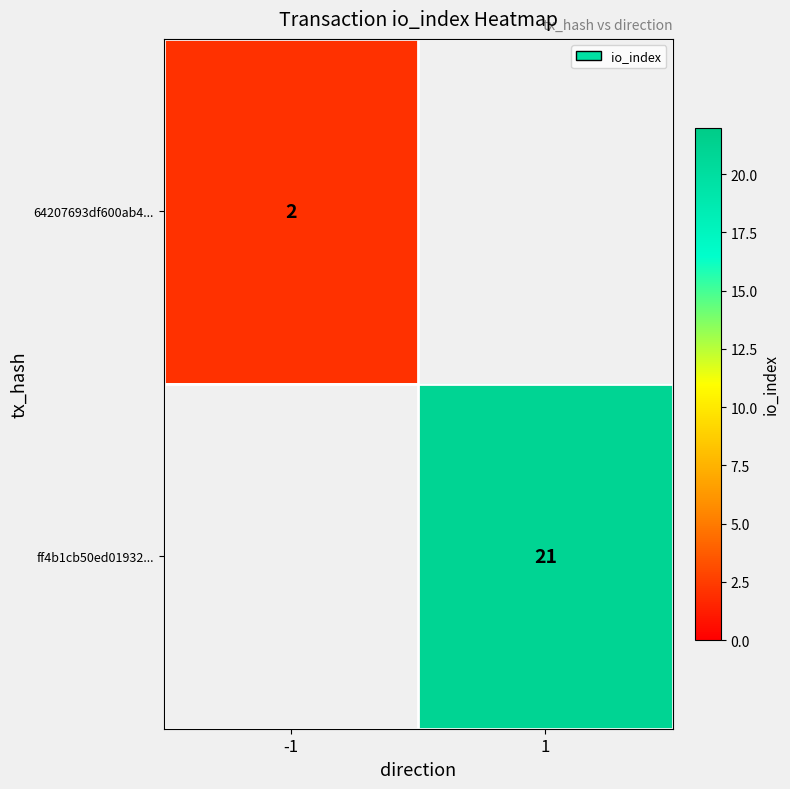

True or false: 64207693df600ab4... has a value of 2 at -1.

True